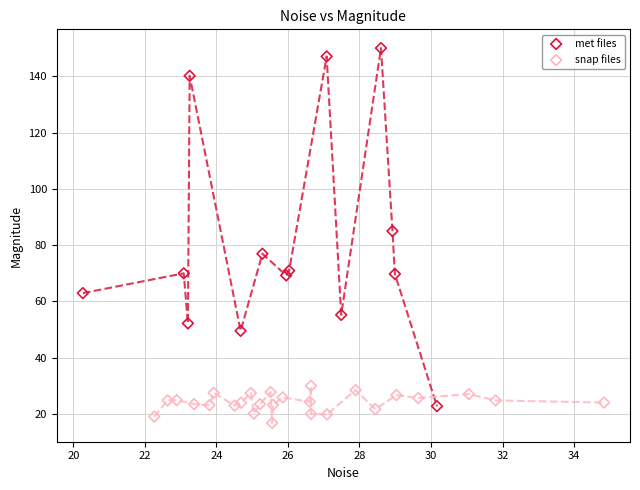

Which series reaches the minimum Y coordinate?

snap files